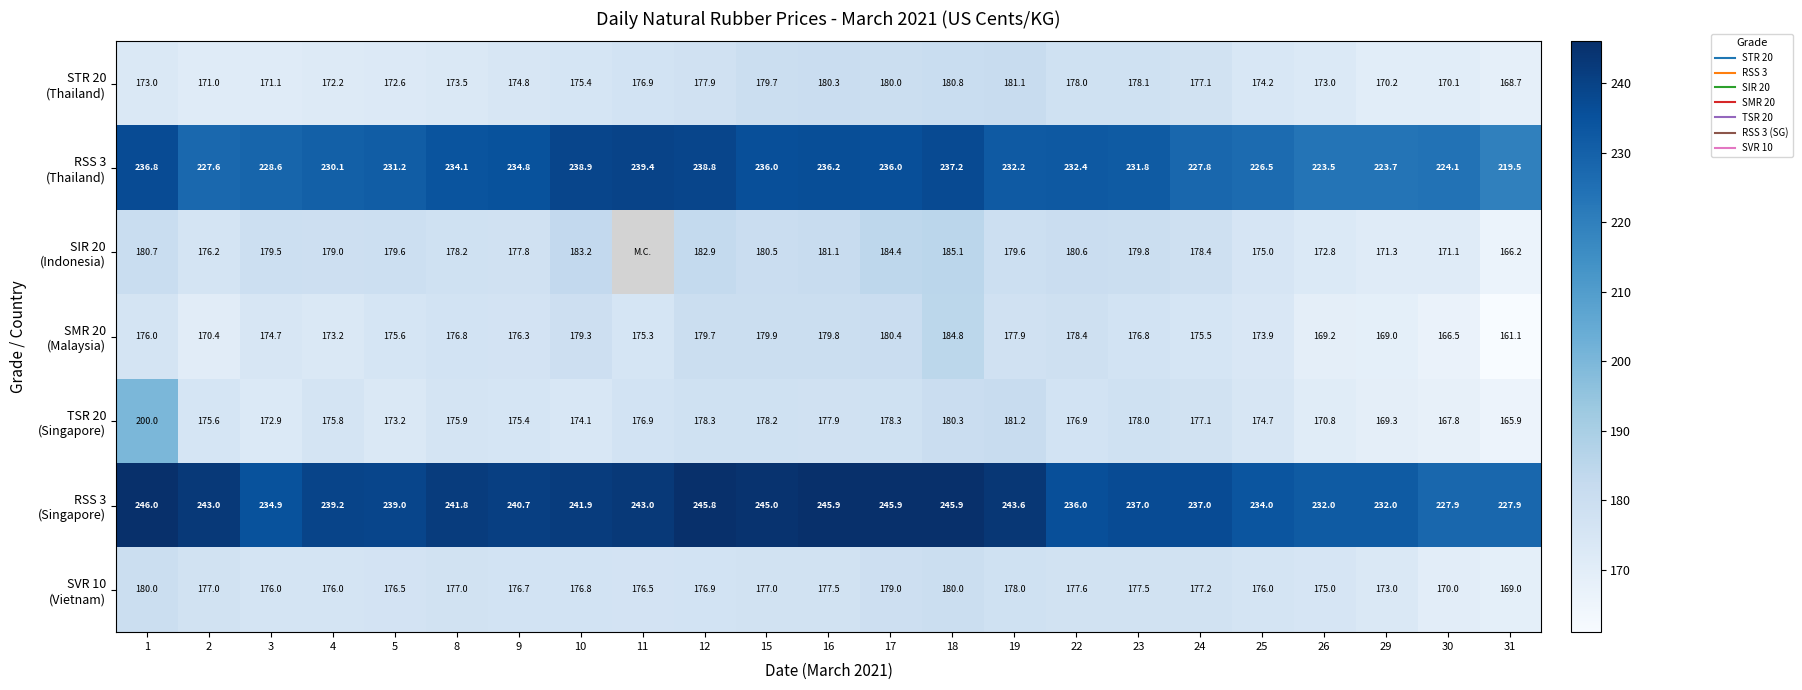

What is the total value across all series at 29?

1308.5